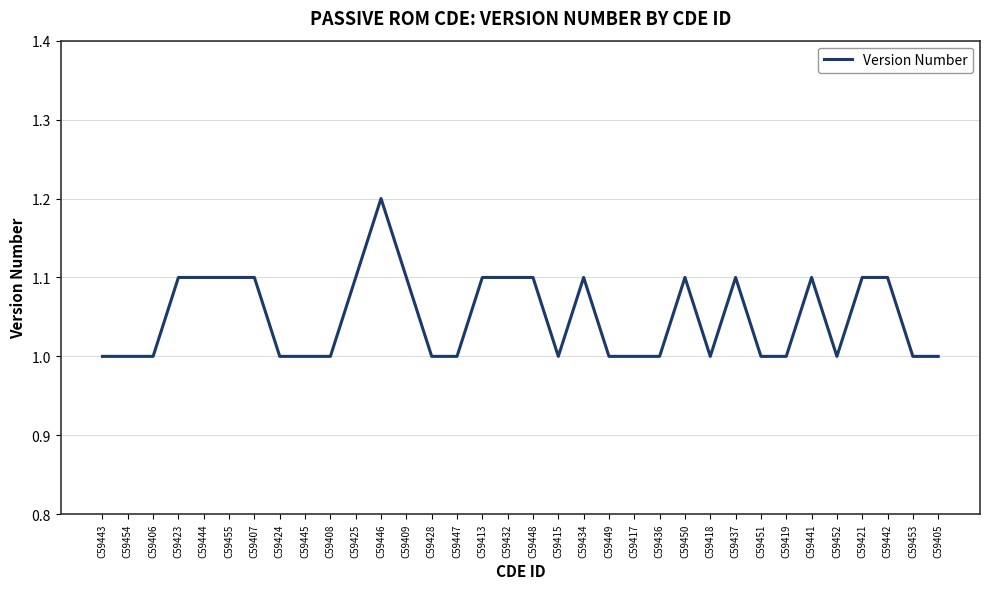

Does the chart have visible grid lines?

Yes